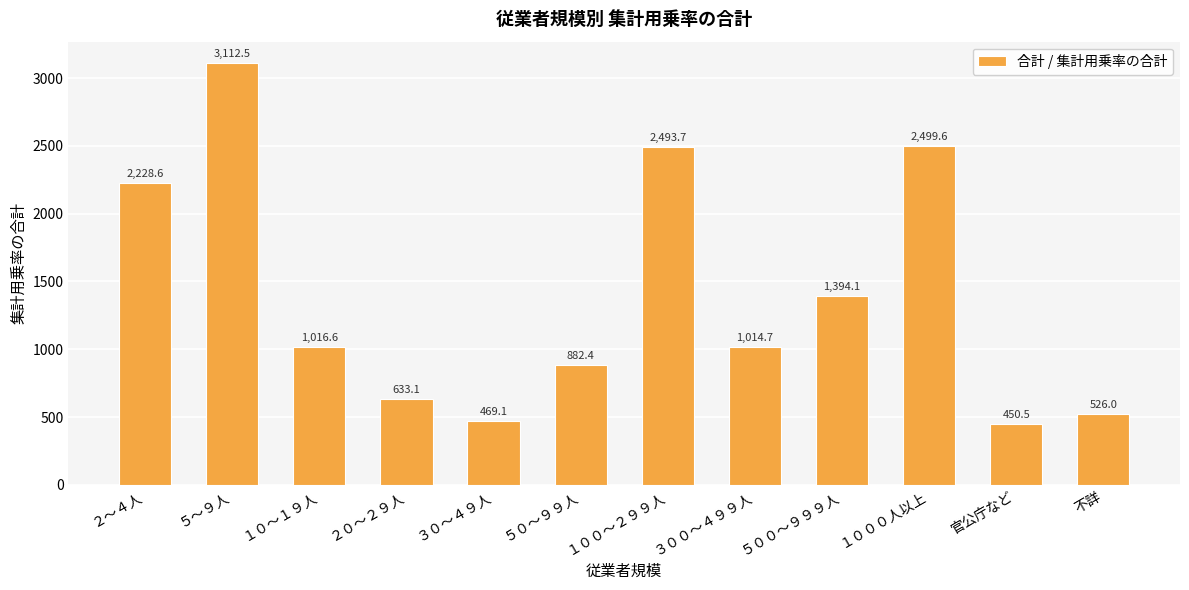

Read the value at ５００～９９９人.

1394.1